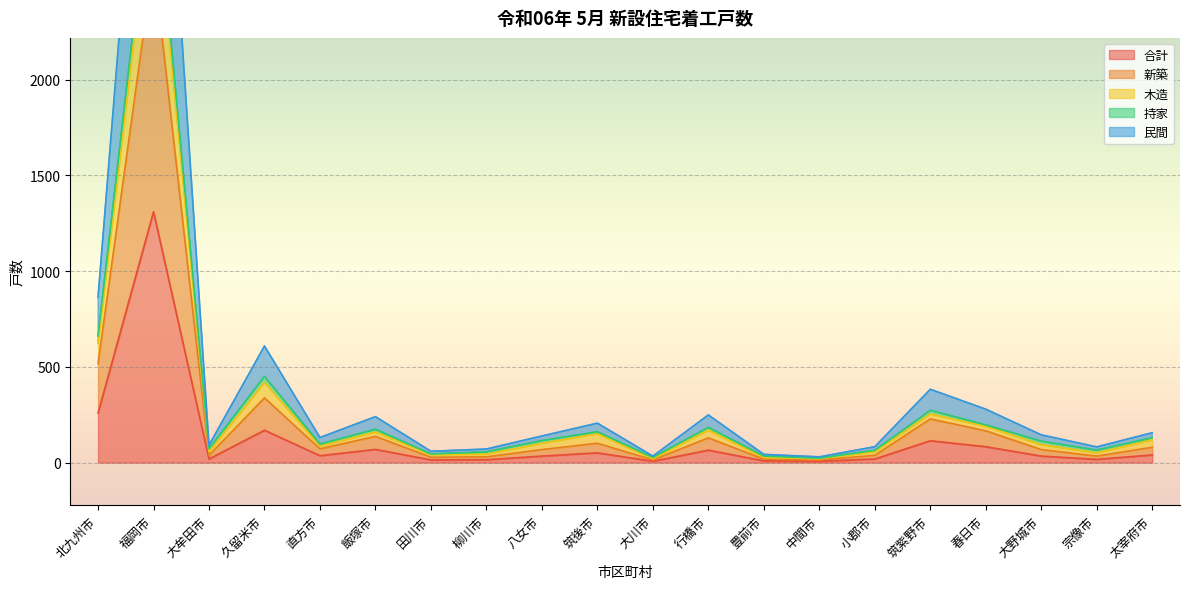

At which label is 合計 closest to 658?

北九州市